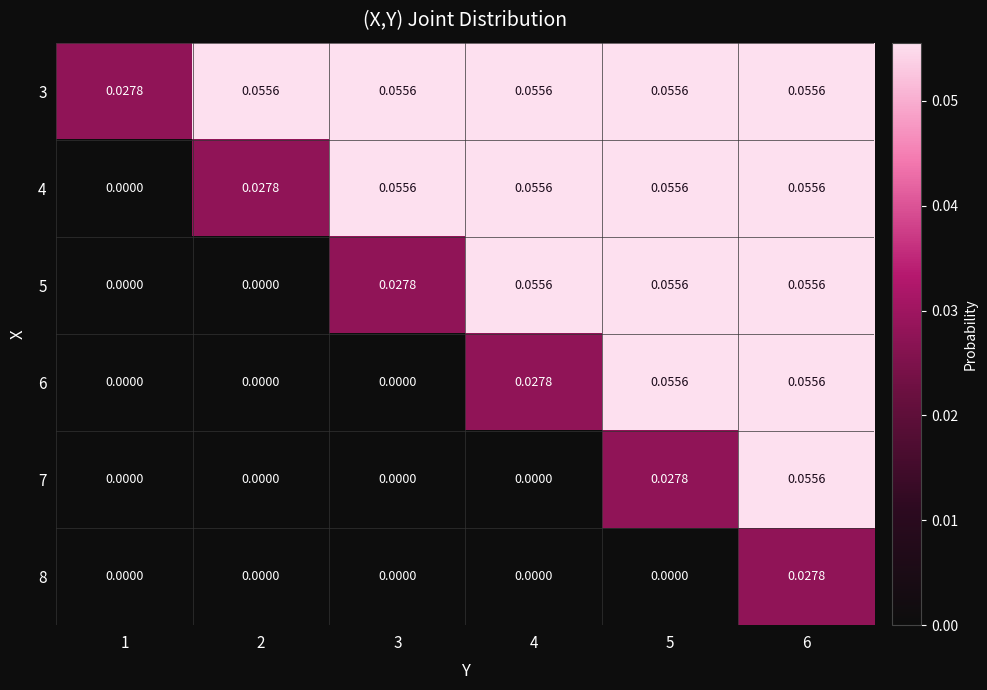

Is the value of 3 at 1 greater than the value of 8 at 3?

Yes